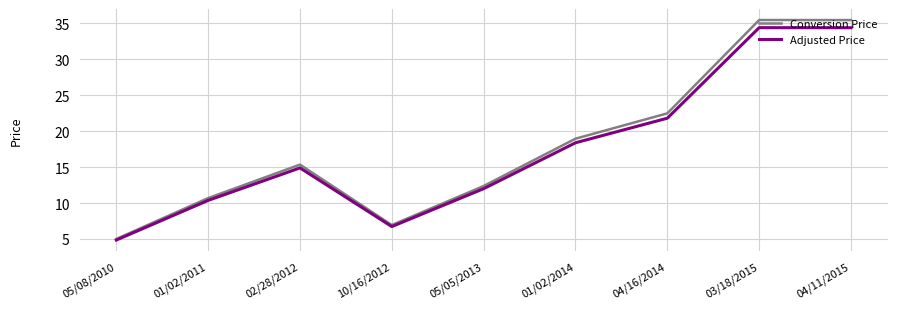

Which series has the largest range (max minus min)?

Conversion Price